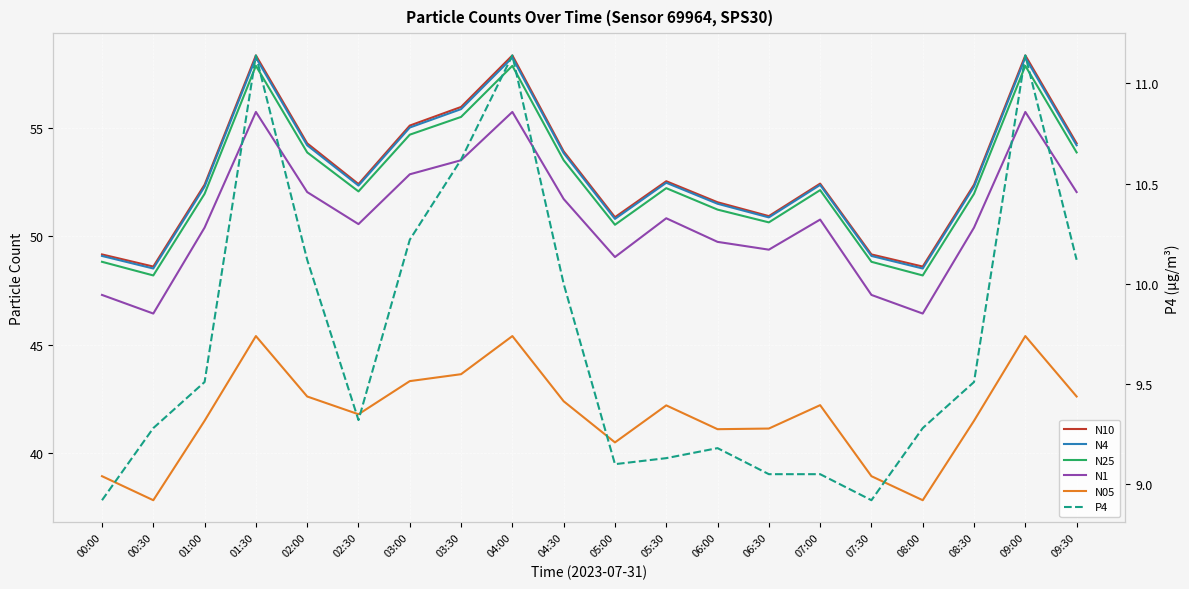

What is the difference between the N10 values at 07:30 and 01:00?

3.2